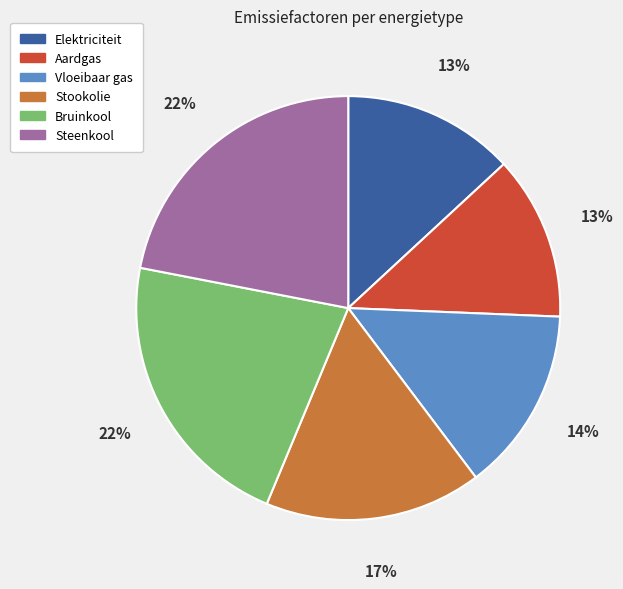

To the nearest percent, what is the average slice percentage?

17%